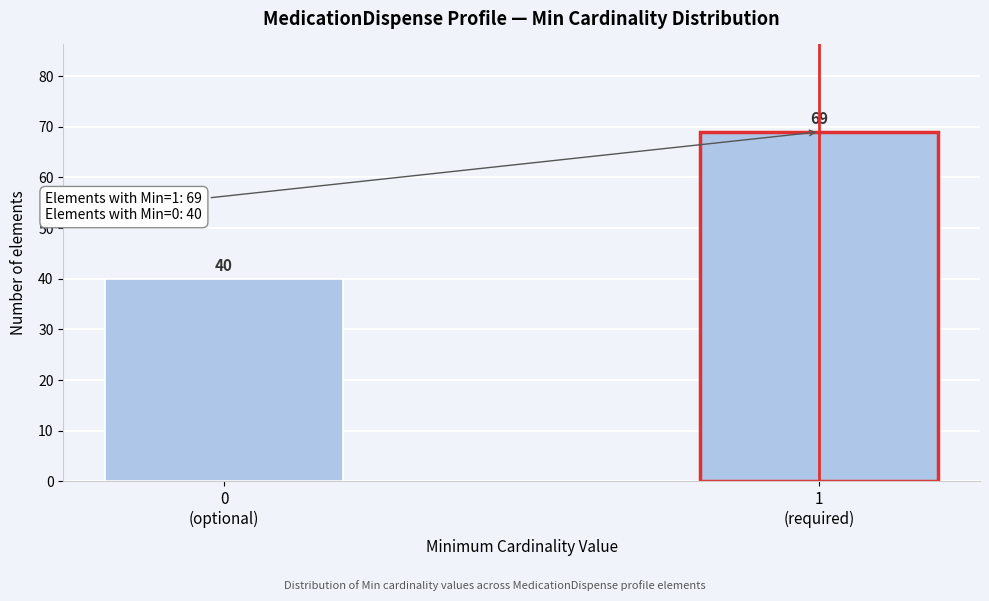

Reading left to right, extract all data points from this chart.

40	69